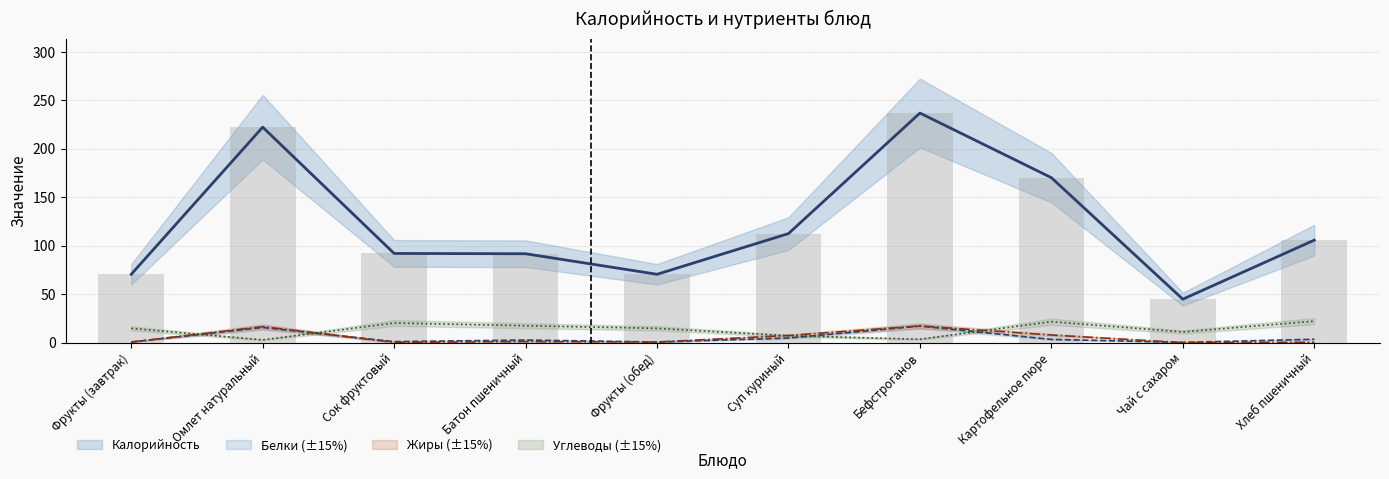

What is the average value of the Калорийность series?

121.7